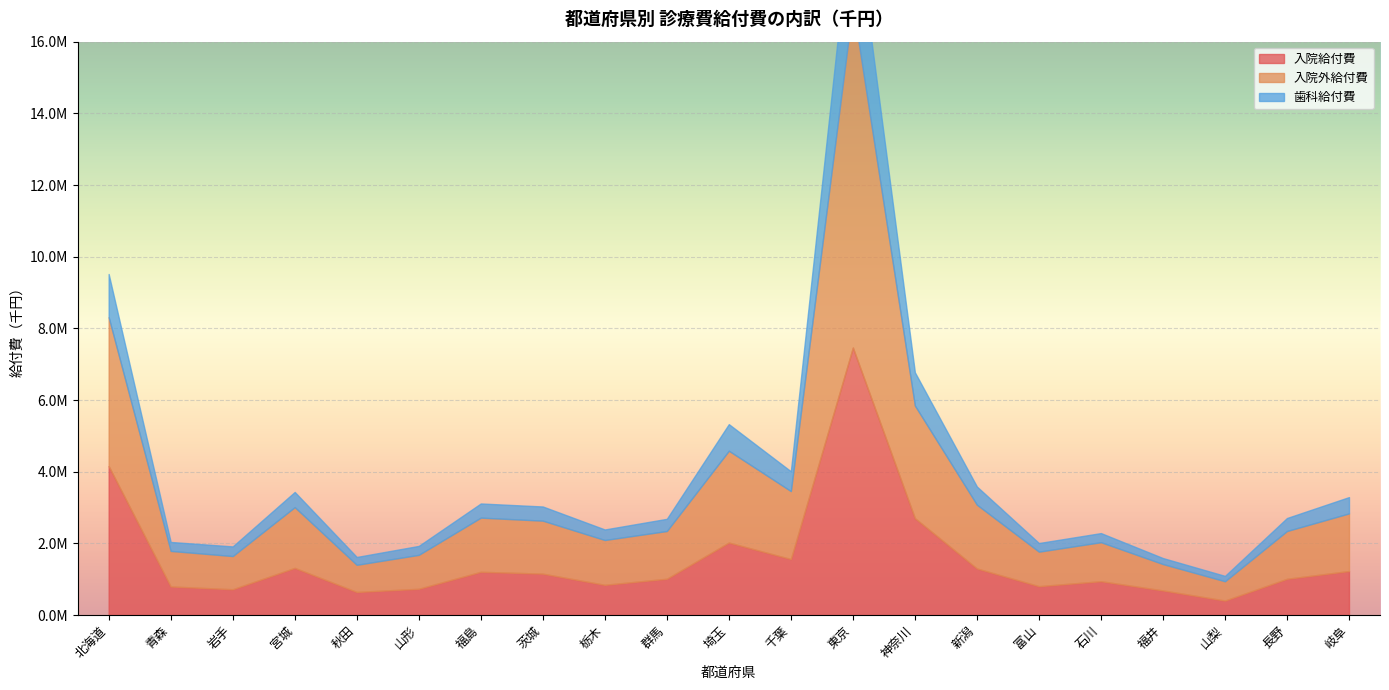

What is the spread (max minus min) of values at 岩手?

656795.6